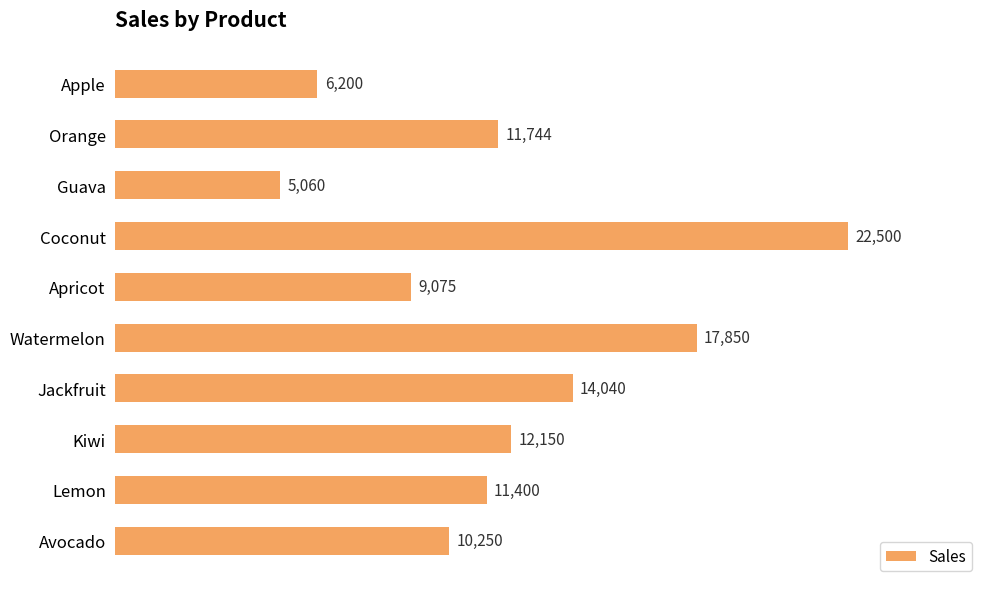

Reading bottom to top, transcribe all the data shown in this chart.

Avocado=10250	Lemon=11400	Kiwi=12150	Jackfruit=14040	Watermelon=17850	Apricot=9075	Coconut=22500	Guava=5060	Orange=11744	Apple=6200